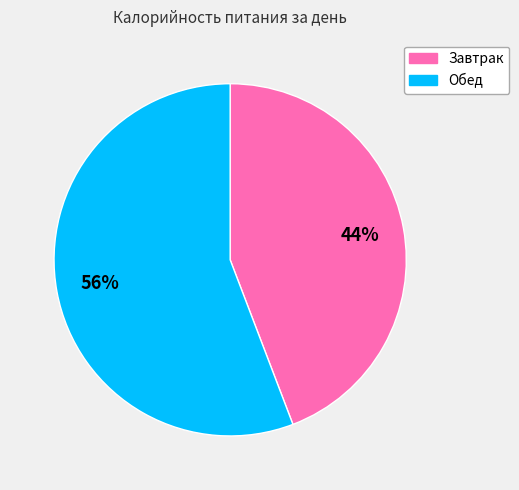

True or false: Обед accounts for 56% of the total.

True